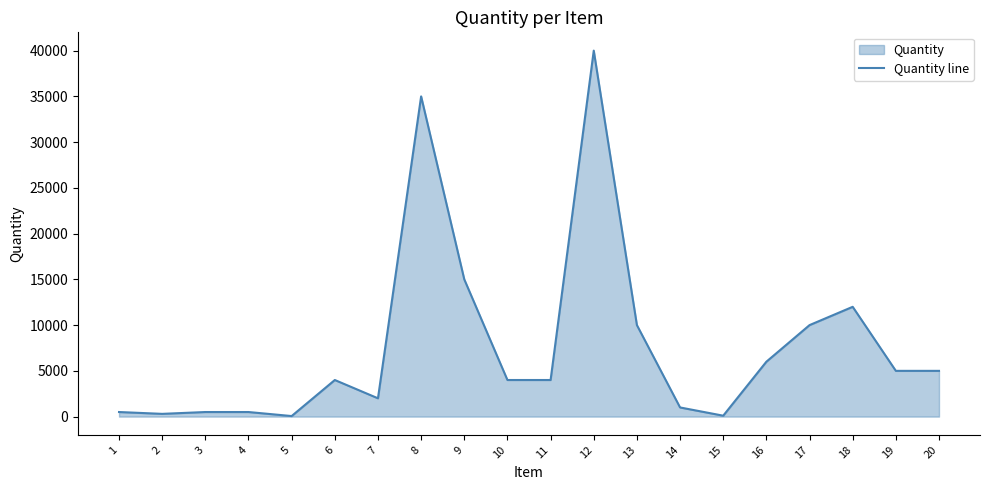

How many points are lower than both their immediate neighbors (excluding endpoints)?

4